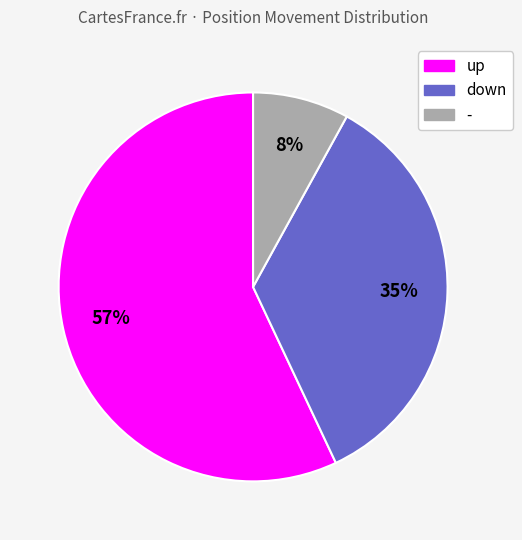

To the nearest percent, what is the average slice percentage?

33%